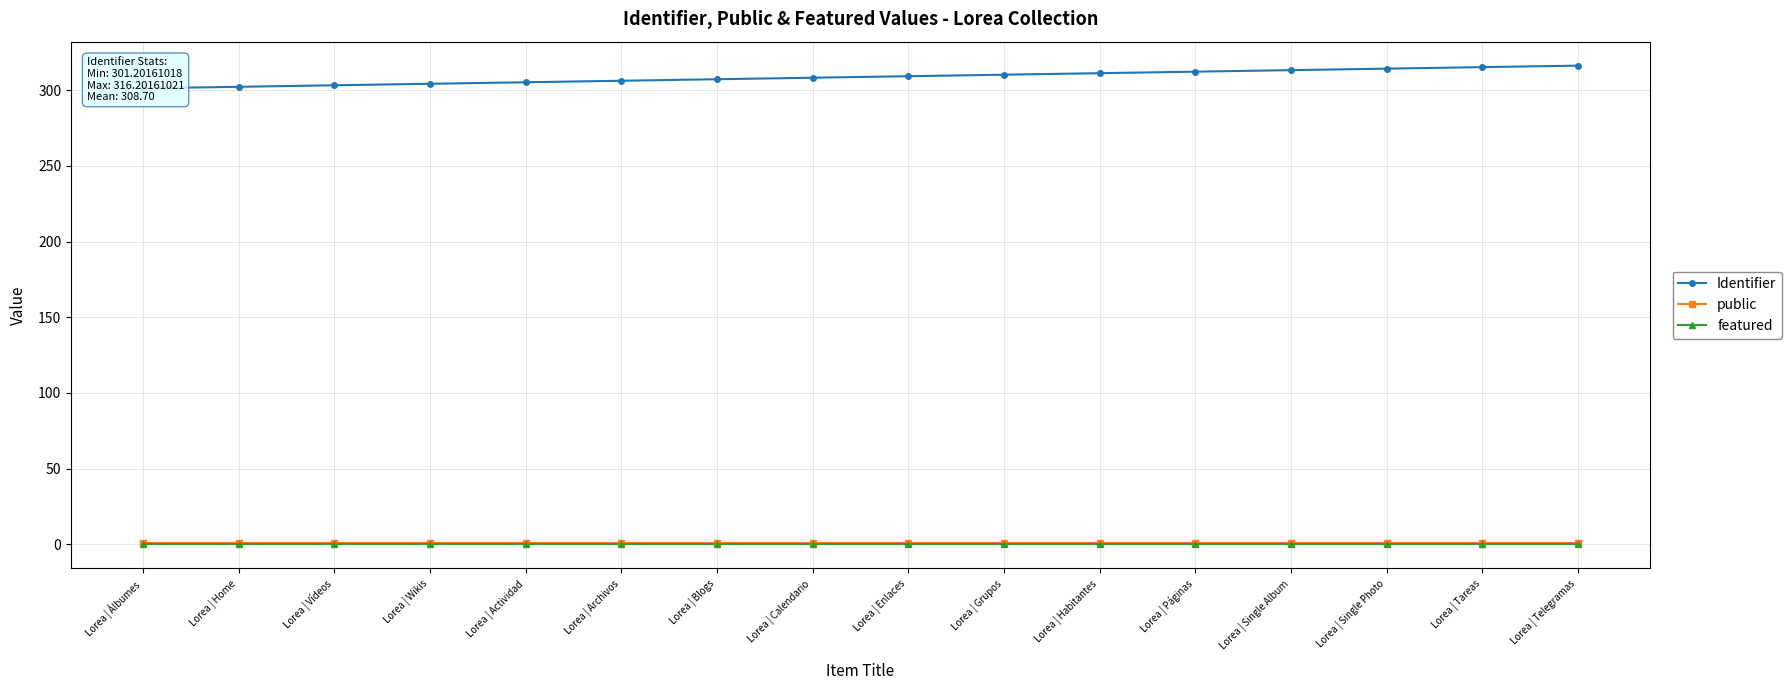

The value of featured at Lorea | Archivos is 0.0. True or false?

True